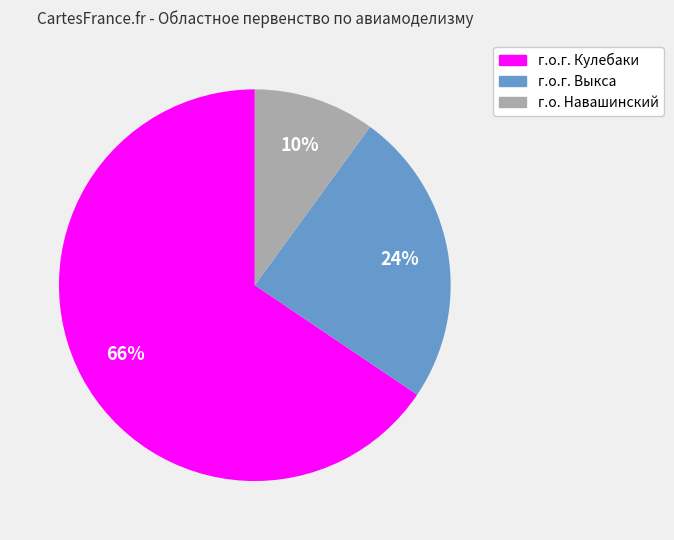

To the nearest percent, what is the average slice percentage?

33%